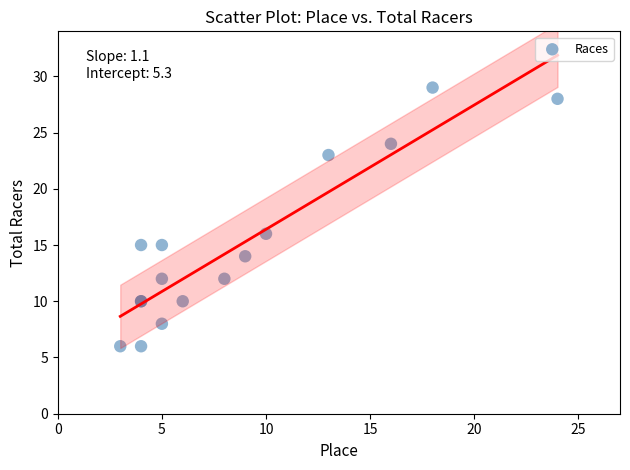

What Y value in the scatter plot is closest to 17?

16